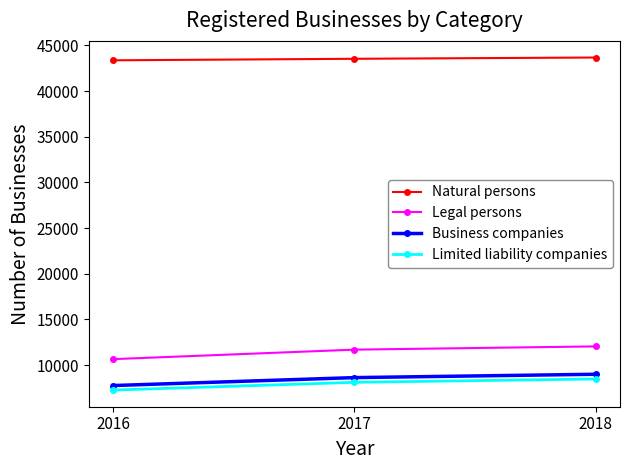

True or false: Business companies has a value of 7762 at 2016.

True